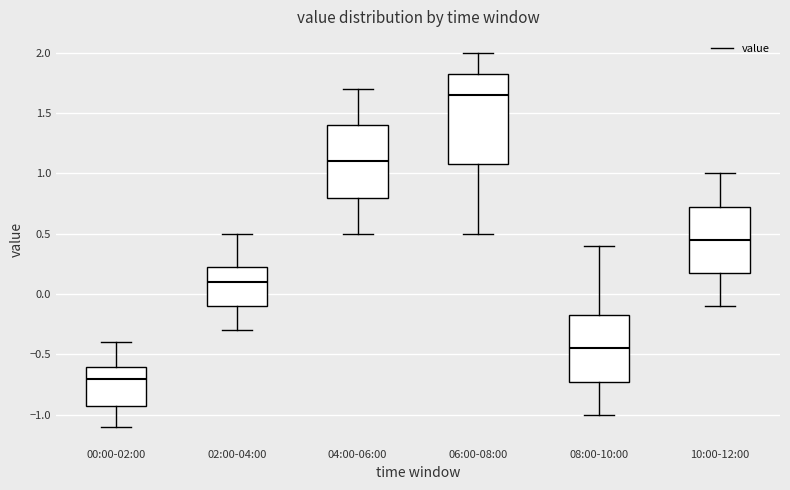

Which box is the tallest, from its lower edge to its upper edge?

06:00-08:00